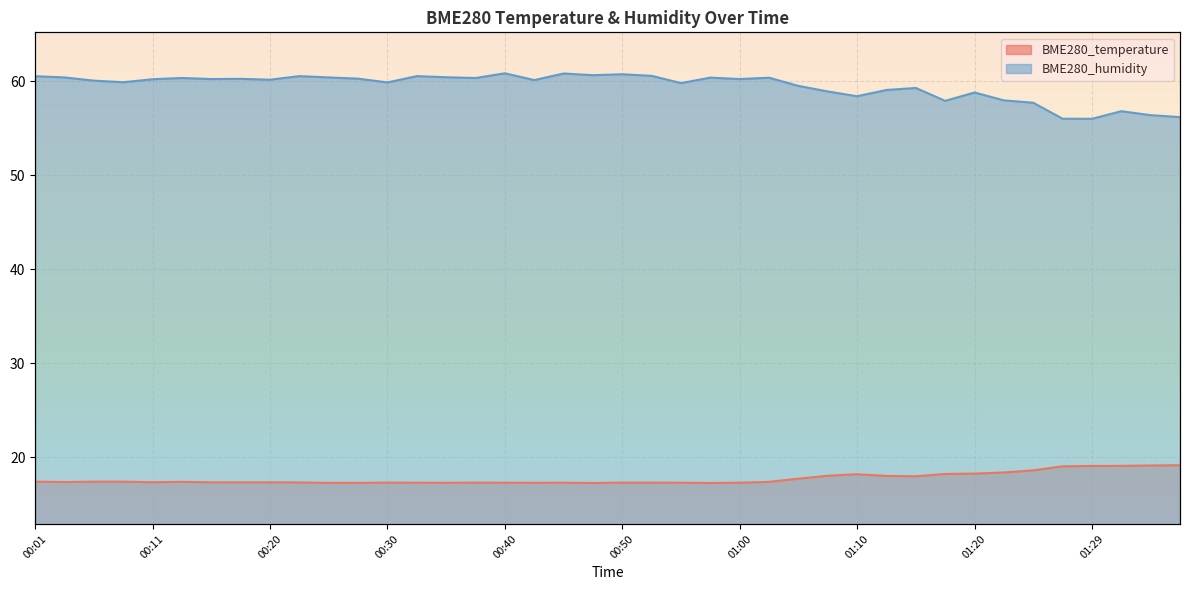

At which category does BME280_humidity reach its first local valley?

00:08